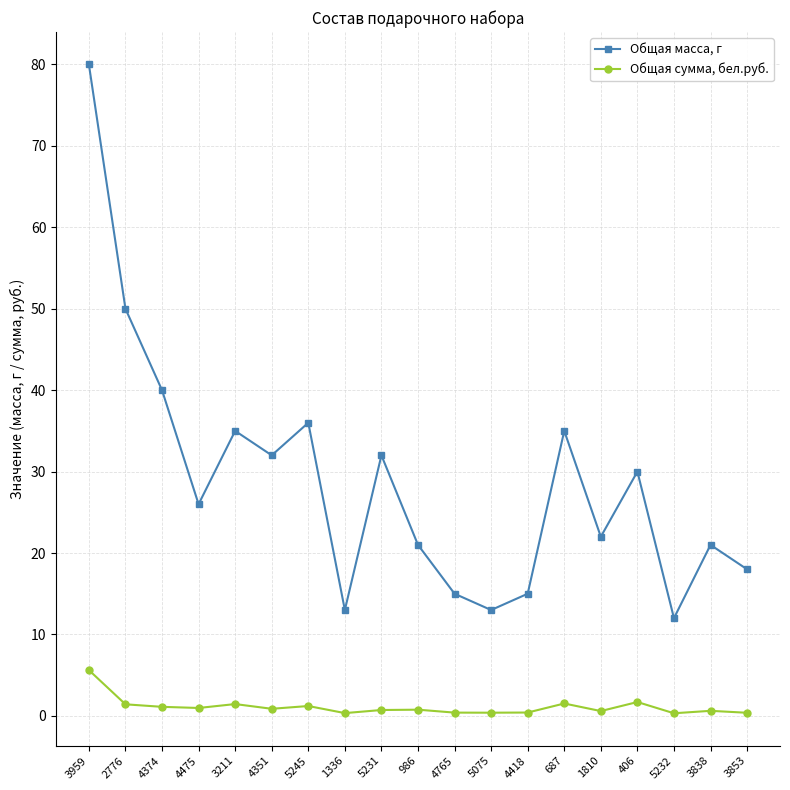

What is the value of the Общая масса, г point at the 9th from the left?

32.0